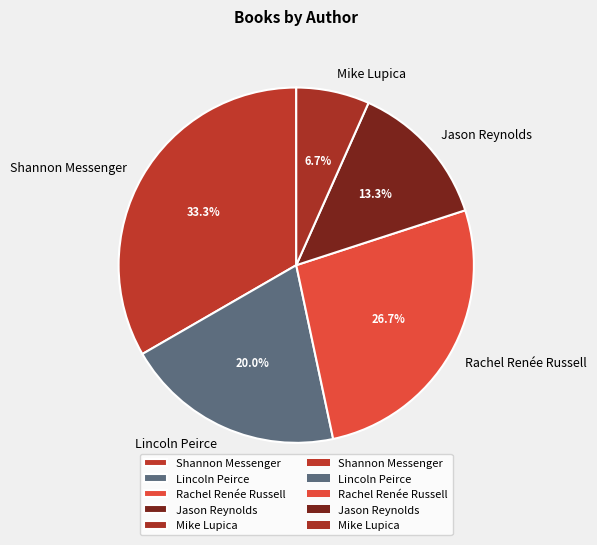

What percentage is the Mike Lupica slice, to the nearest percent?

7%